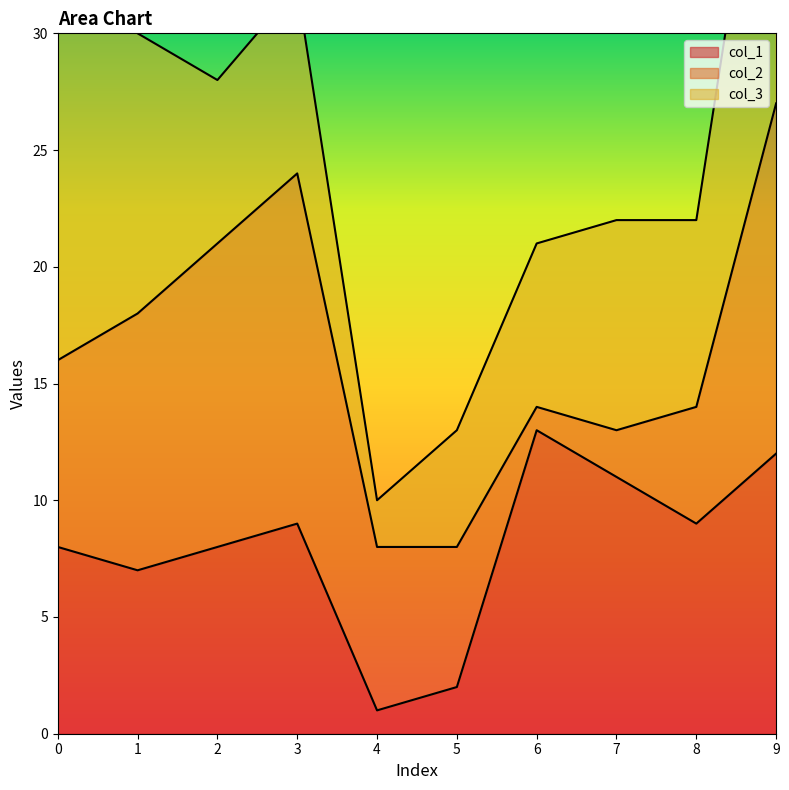

Between 3 and 5, which series saw the biggest shift?

col_2